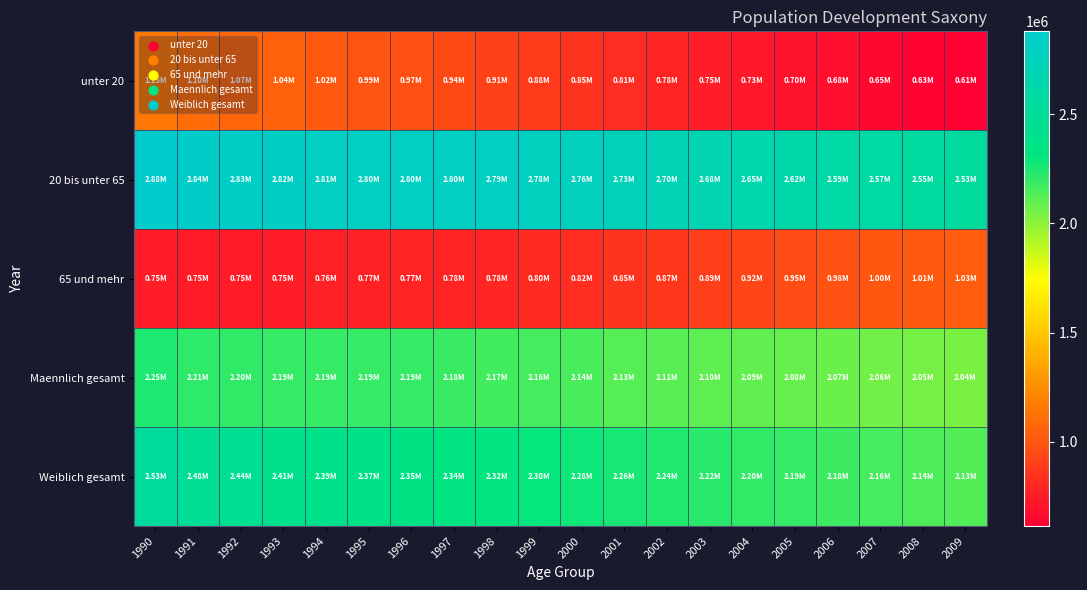

Reading left to right, extract all data points from this chart.

unter 20: 1990=1146449	1991=1099442	1992=1065855	1993=1040774	1994=1017323	1995=994355	1996=971829	1997=942776	1998=910654	1999=879652	2000=846740	2001=812907	2002=780845	2003=753030	2004=727565	2005=702219	2006=677414	2007=652871	2008=631729	2009=614662
20 bis unter 65: 1990=2878455	1991=2843860	1992=2828860	1993=2815317	1994=2806743	1995=2803352	1996=2799673	1997=2800800	1998=2794825	1999=2777981	2000=2755166	2001=2725813	2002=2701953	2003=2677756	2004=2646554	2005=2618308	2006=2590455	2007=2571940	2008=2548777	2009=2526335
65 und mehr: 1990=751010	1991=746944	1992=746393	1993=751684	1994=760279	1995=768896	1996=774200	1997=778836	1998=783936	1999=802053	2000=823675	2001=845472	2002=866261	2003=890651	2004=922165	2005=953227	2006=981905	2007=995389	2008=1012295	2009=1027735
Maennlich gesamt: 1990=2250153	1991=2214693	1992=2201310	1993=2193846	1994=2192299	1995=2194597	1996=2191334	1997=2184168	1998=2170172	1999=2158726	2000=2144676	2001=2126723	2002=2112497	2003=2102768	2004=2091821	2005=2083240	2006=2073755	2007=2060804	2008=2049173	2009=2039451
Weiblich gesamt: 1990=2525761	1991=2475553	1992=2439798	1993=2413929	1994=2392046	1995=2372006	1996=2354368	1997=2338244	1998=2319243	1999=2300960	2000=2280905	2001=2257469	2002=2236562	2003=2218669	2004=2204463	2005=2190514	2006=2176019	2007=2159396	2008=2143628	2009=2129281